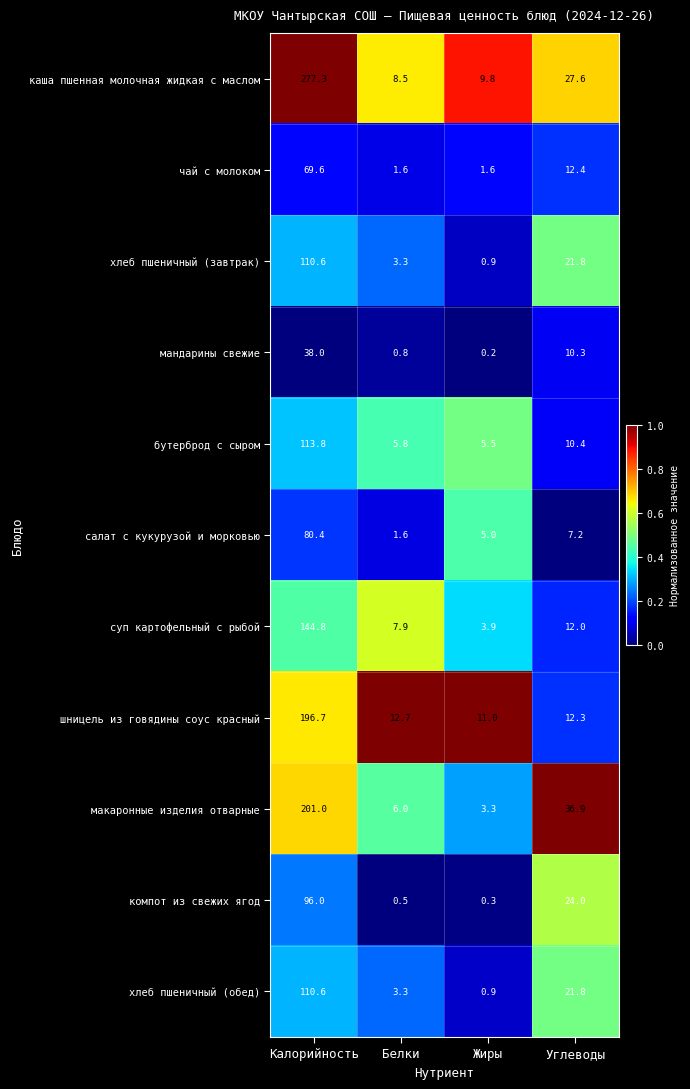

Which label corresponds to the smallest value in the chart?

Жиры